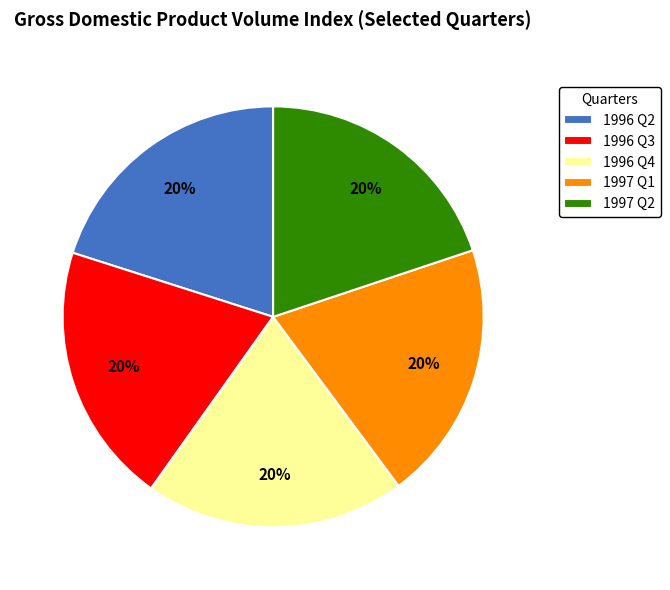

What is the ratio of the value at 1996 Q3 to the value at 1997 Q1?

1.0